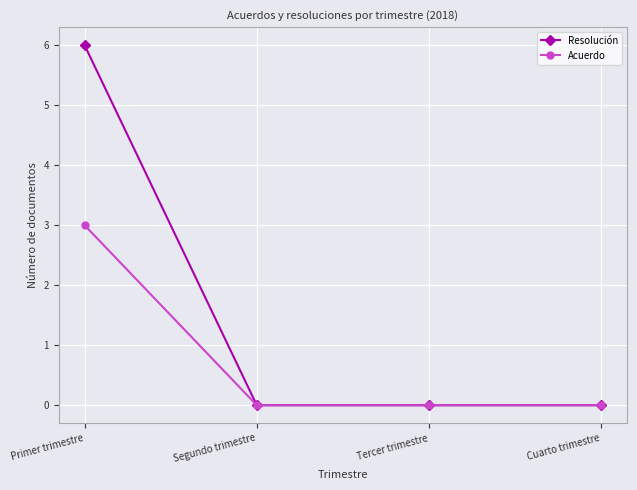

How many series are shown in this chart?

2